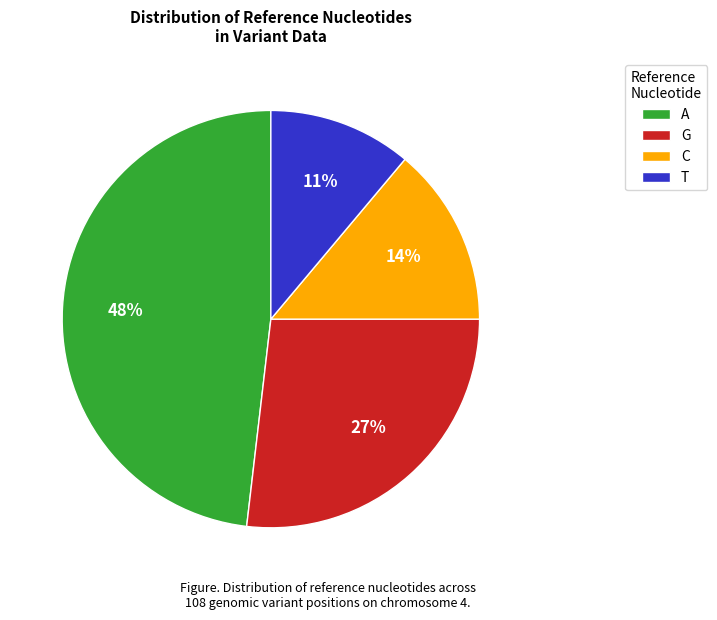

What percentage is the T slice, to the nearest percent?

11%